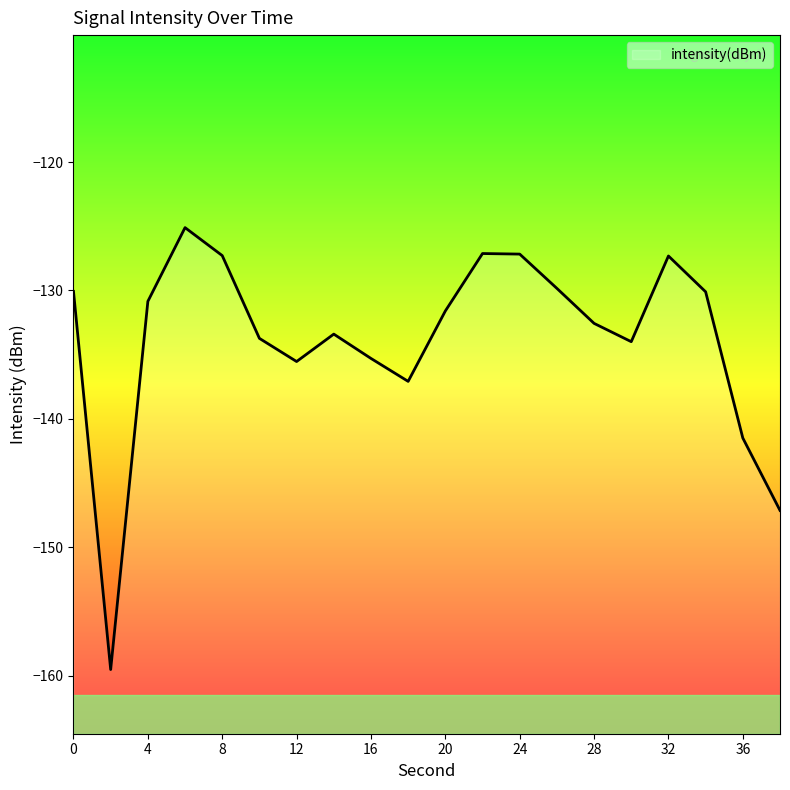

How many points are lower than both their immediate neighbors (excluding endpoints)?

4